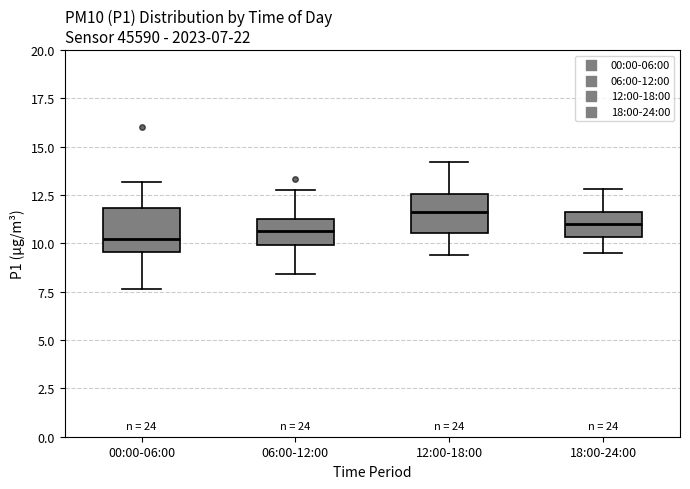

Which box's median line is the highest?

12:00-18:00